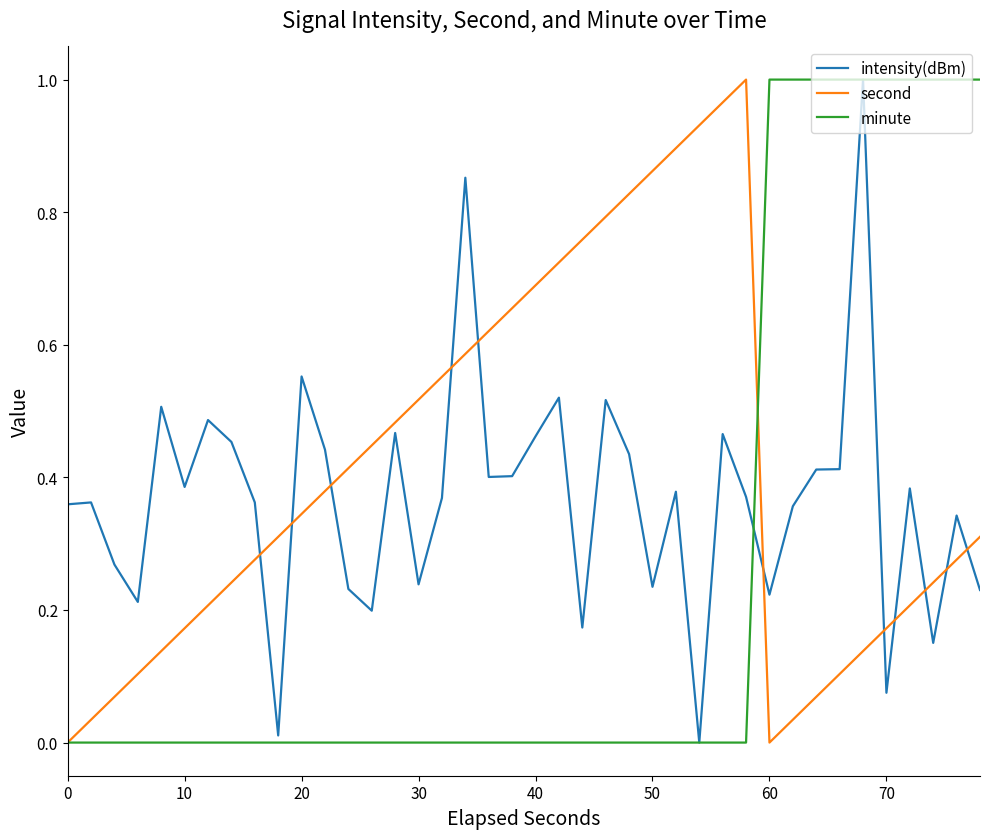

Which series has the largest total across all categories?

second